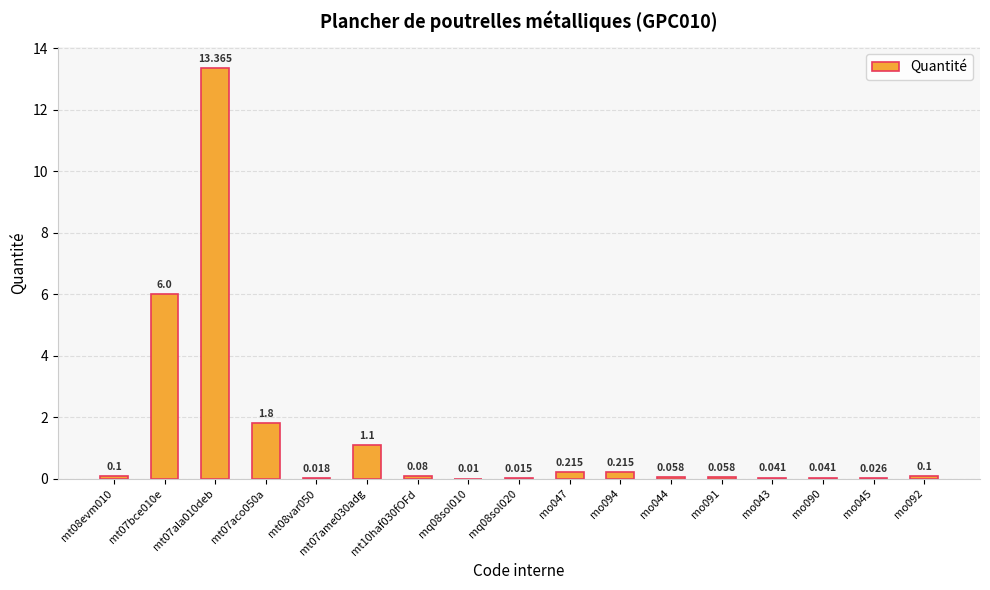

Which has a higher value, mt07ame030adg or mo044?

mt07ame030adg